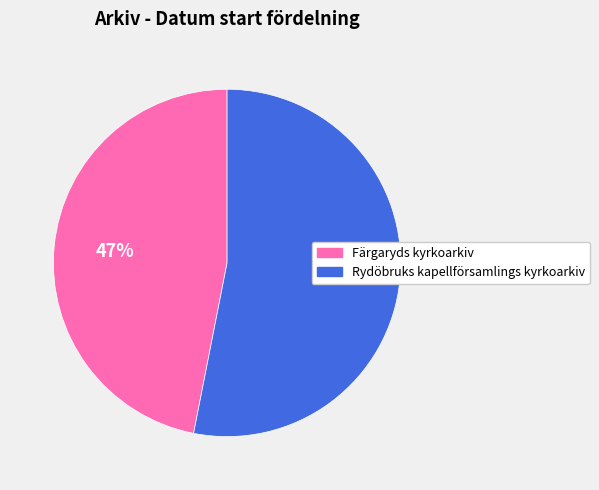

What percentage is the Färgaryds kyrkoarkiv slice, to the nearest percent?

47%